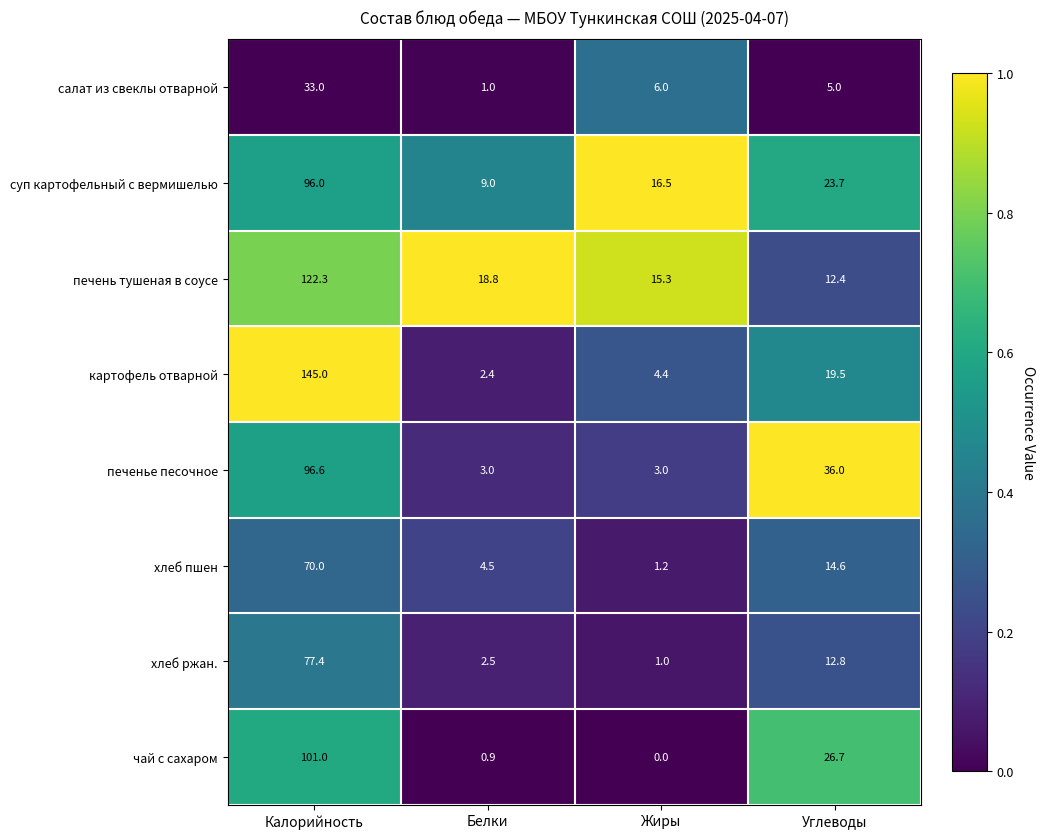

At Белки, list the series in order from smallest to largest.

чай с сахаром, салат из свеклы отварной, картофель отварной, хлеб ржан., печенье песочное, хлеб пшен, суп картофельный с вермишелью, печень тушеная в соусе